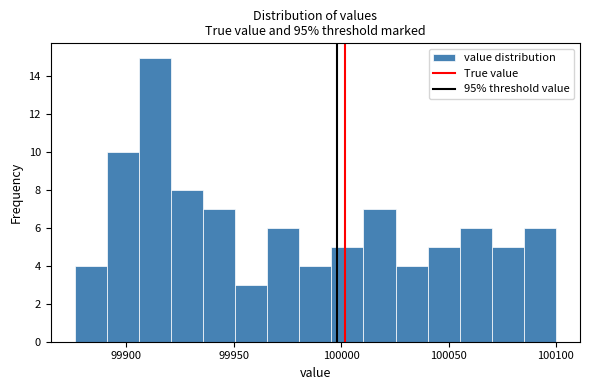

Read against the x-axis, roughly where is the centre of the tallest bar?

99915